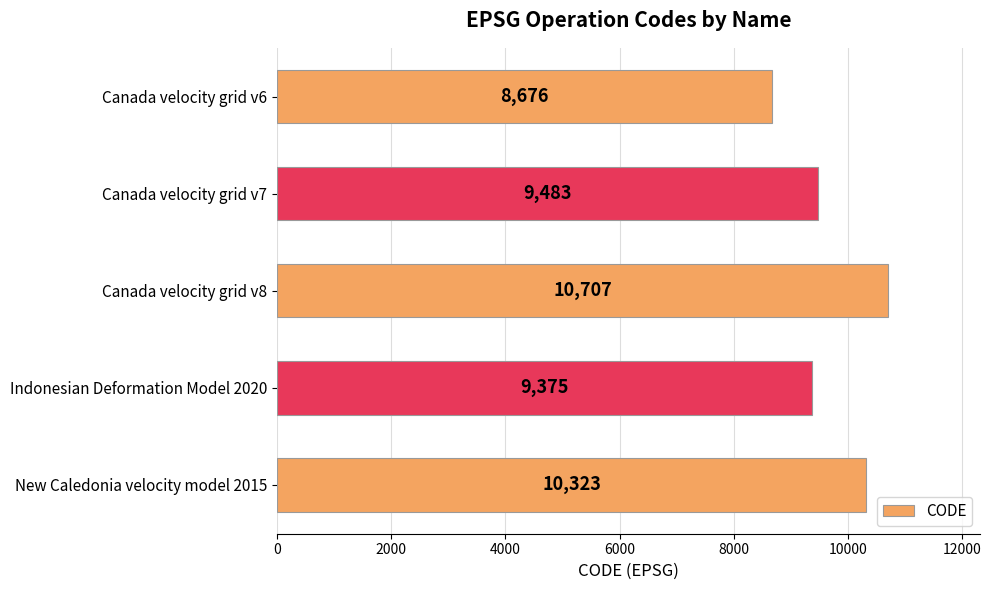

List the labels in order of value, smallest first.

Canada velocity grid v6, Indonesian Deformation Model 2020, Canada velocity grid v7, New Caledonia velocity model 2015, Canada velocity grid v8